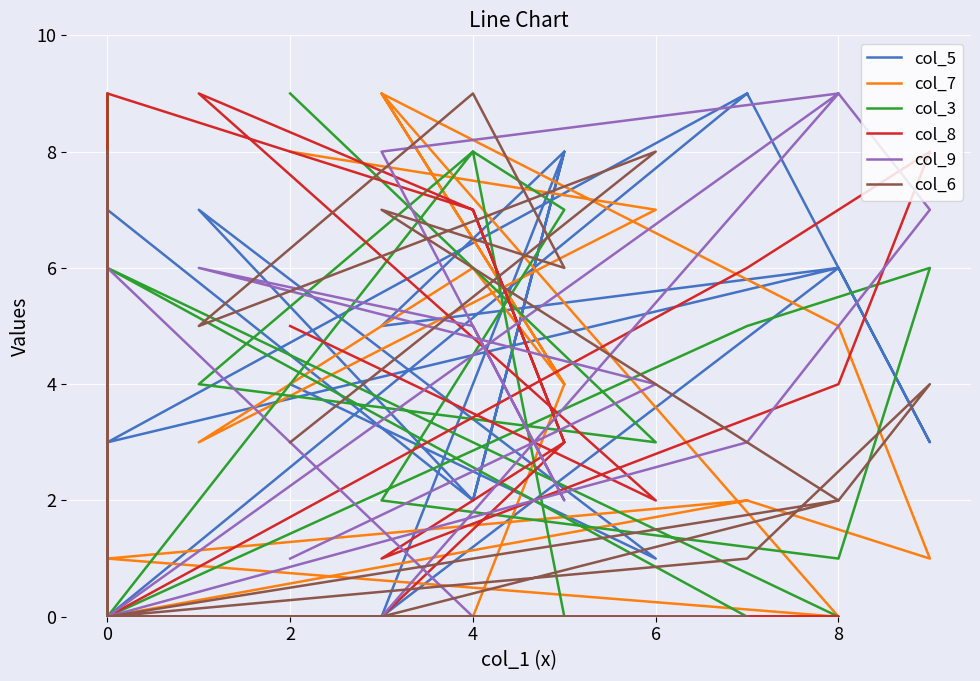

The value of col_6 at 8 is 3. True or false?

False